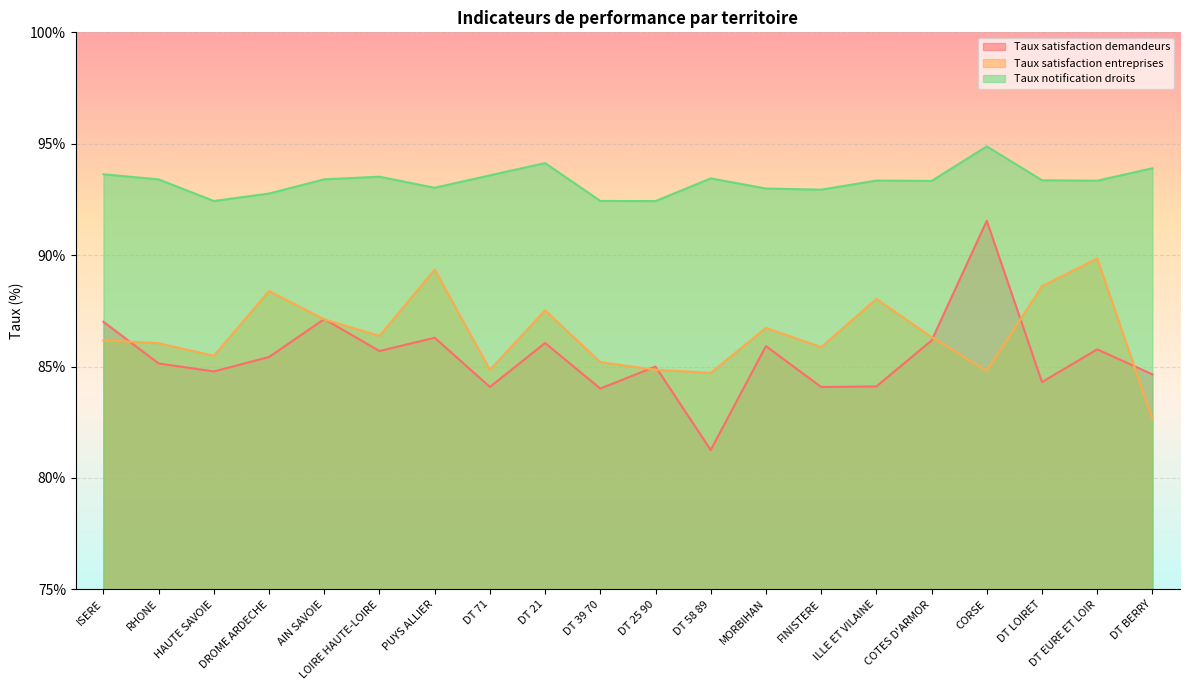

What are all the series names shown in the legend?

Taux satisfaction demandeurs, Taux satisfaction entreprises, Taux notification droits